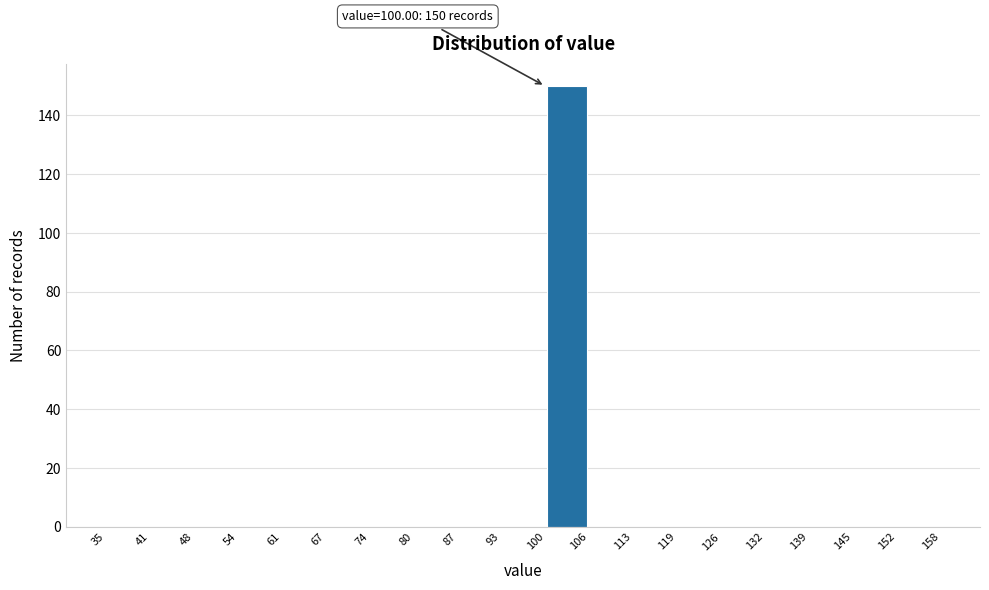

Which range on the x-axis has the tallest bar?

100 to 106